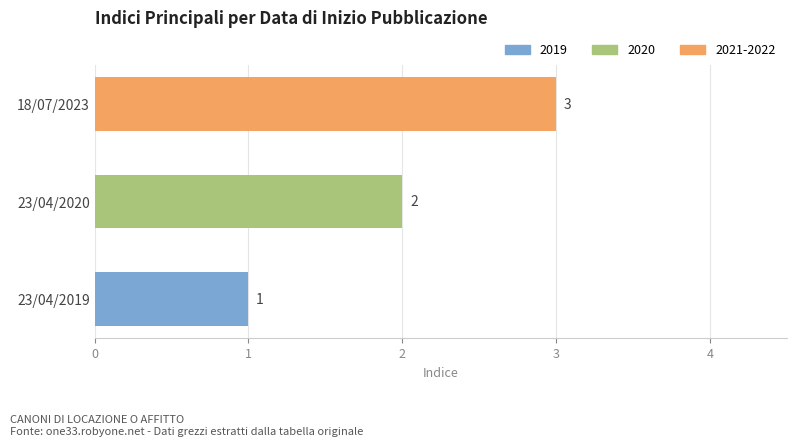

The chart shows a value of 1 at 23/04/2020. True or false?

False